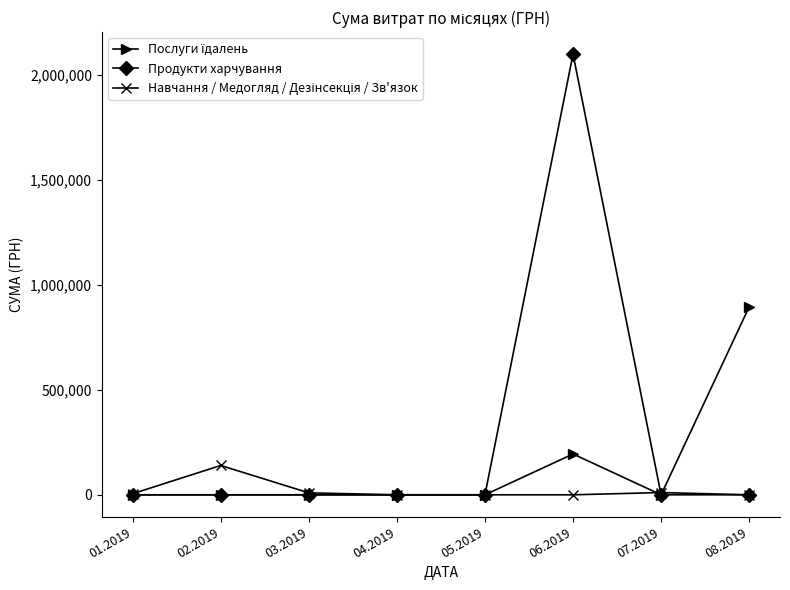

Which series has the largest range (max minus min)?

Продукти харчування